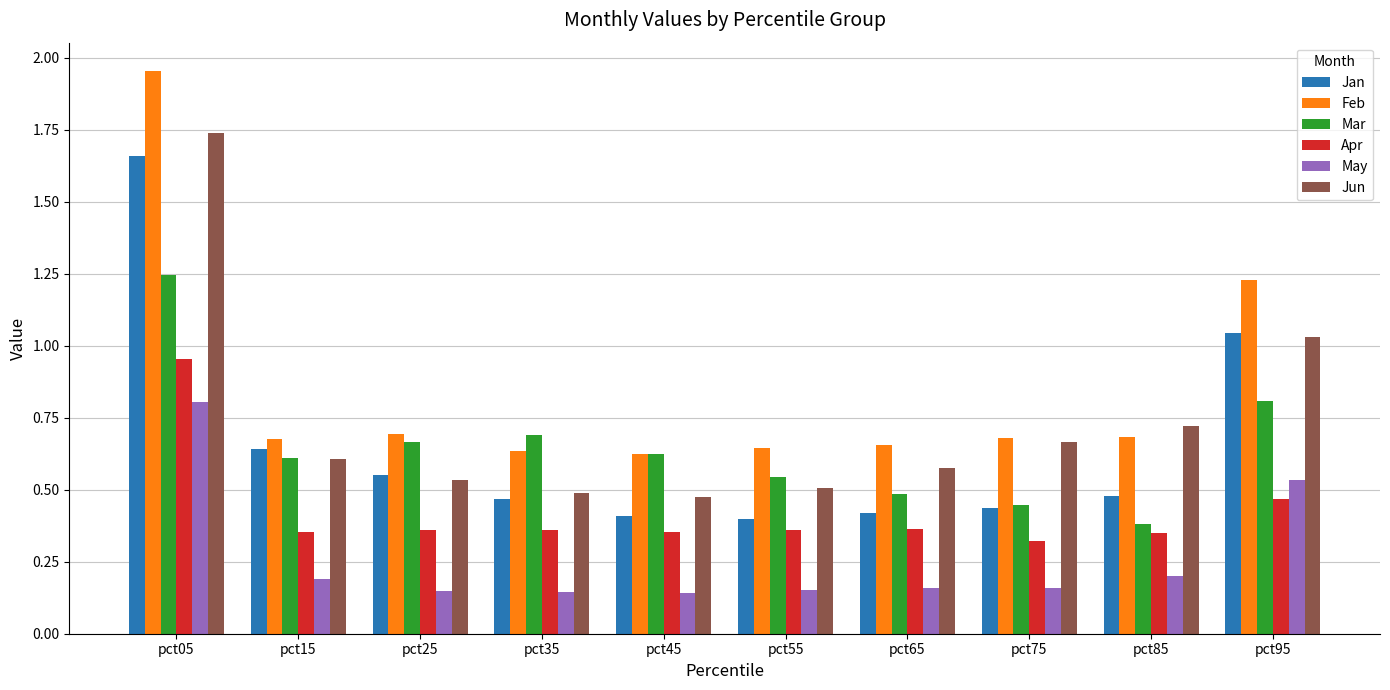

Is it true that Apr equals 0.4 at pct35?

True